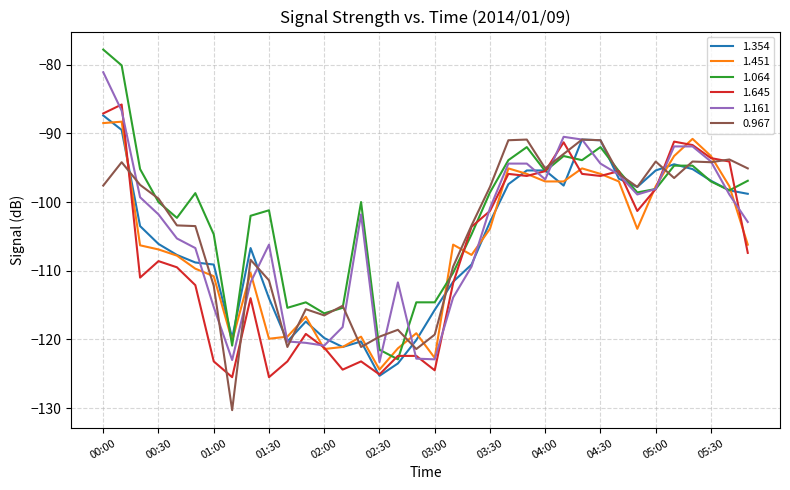

True or false: 0.967 and 1.451 intersect in this chart.

True